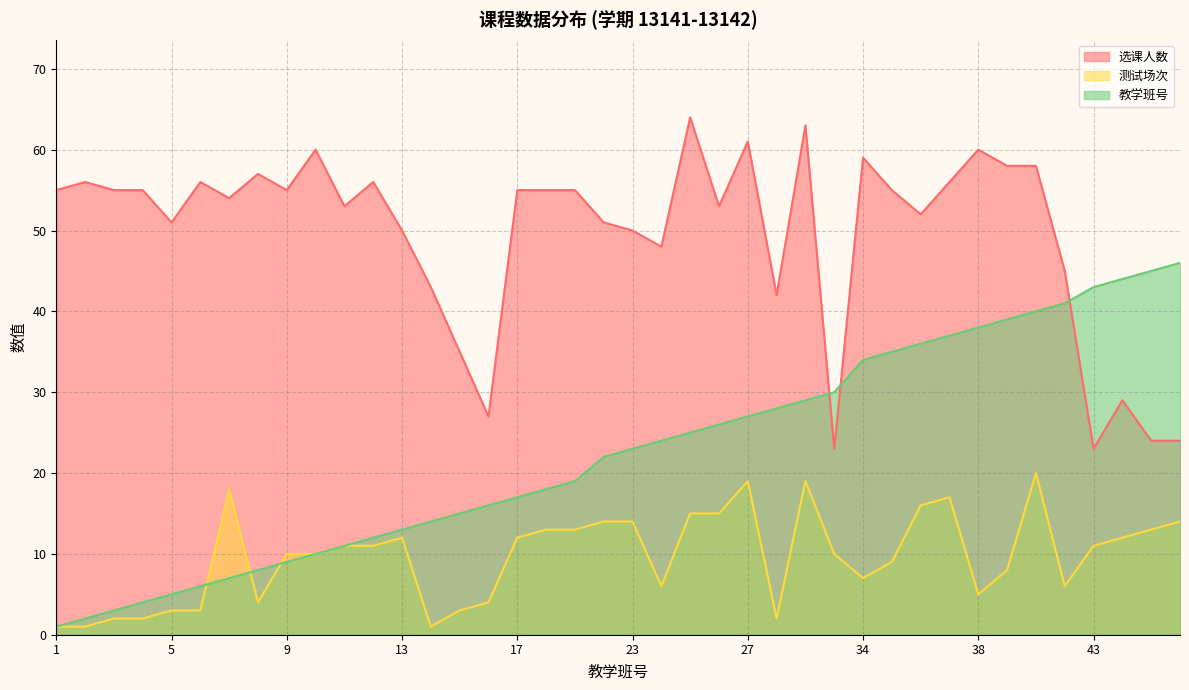

Does the chart have visible grid lines?

Yes